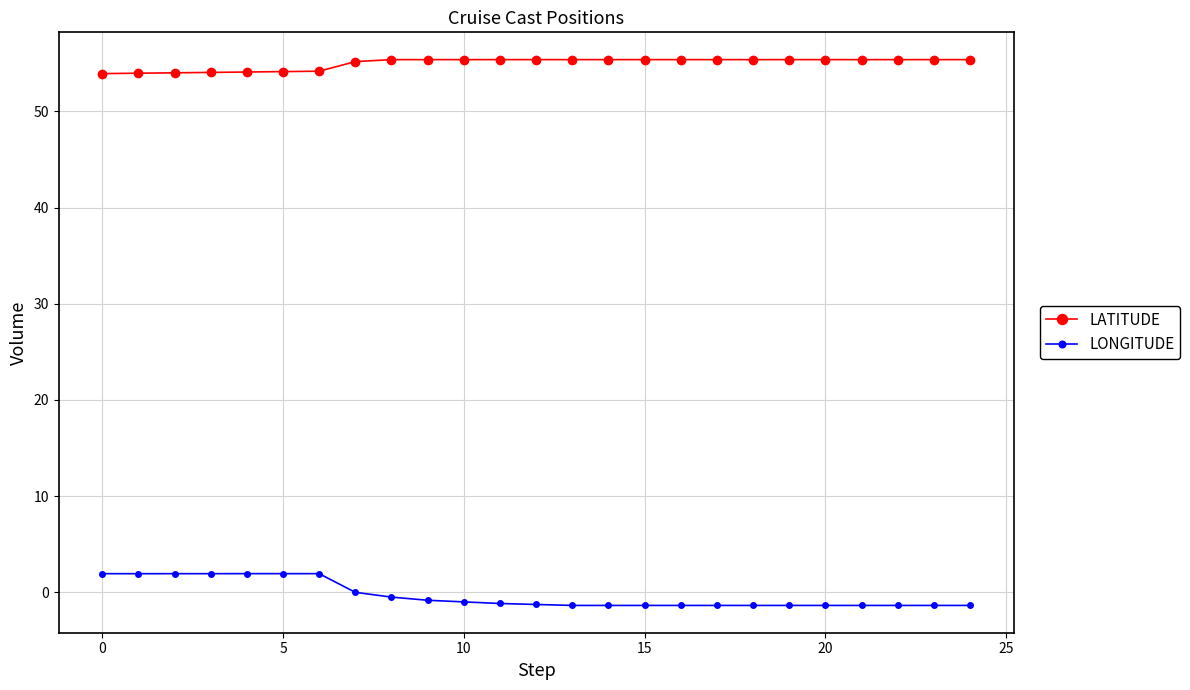

True or false: LATITUDE and LONGITUDE intersect in this chart.

False